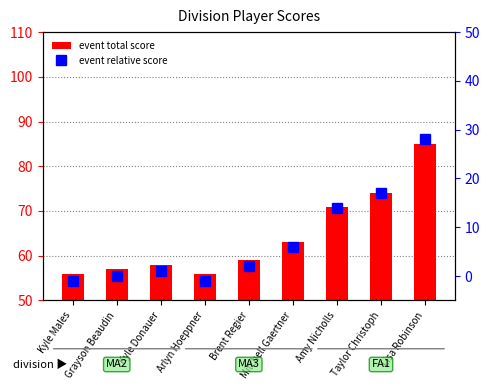

What is the difference between the event relative score values at Lisa Robinson and Arlyn Hoeppner?

29